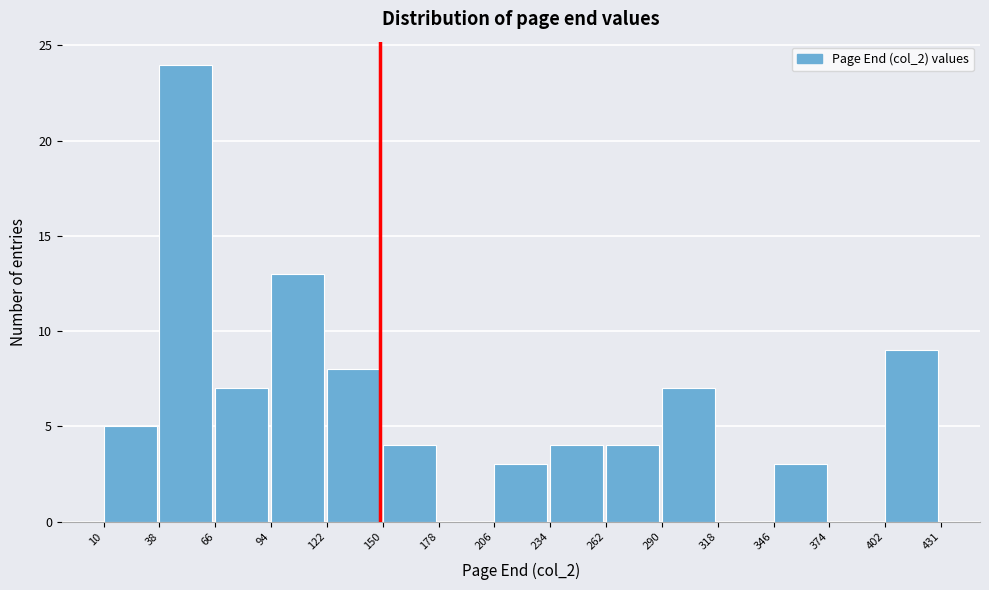

What is the height of the bar covering 122 to 150 on the x-axis? The values are not printed on the chart, so give them approximately, as read against the axis.

8